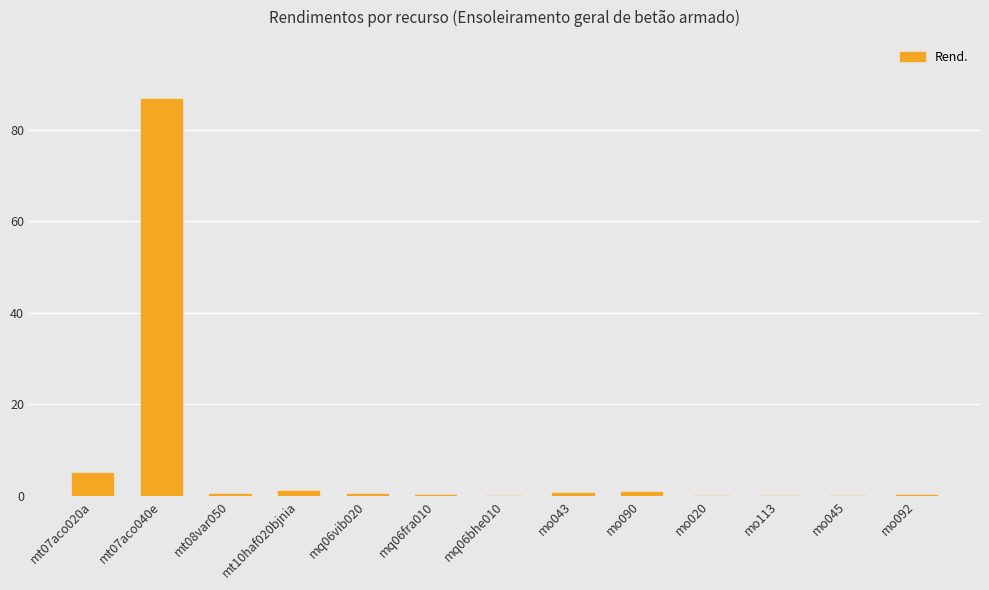

Count the number of data series in this chart.

1